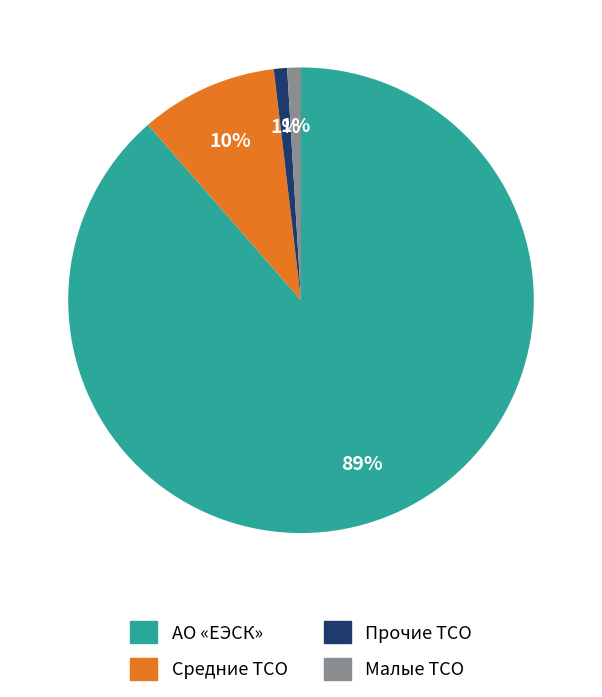

To the nearest percent, what is the average slice percentage?

25%